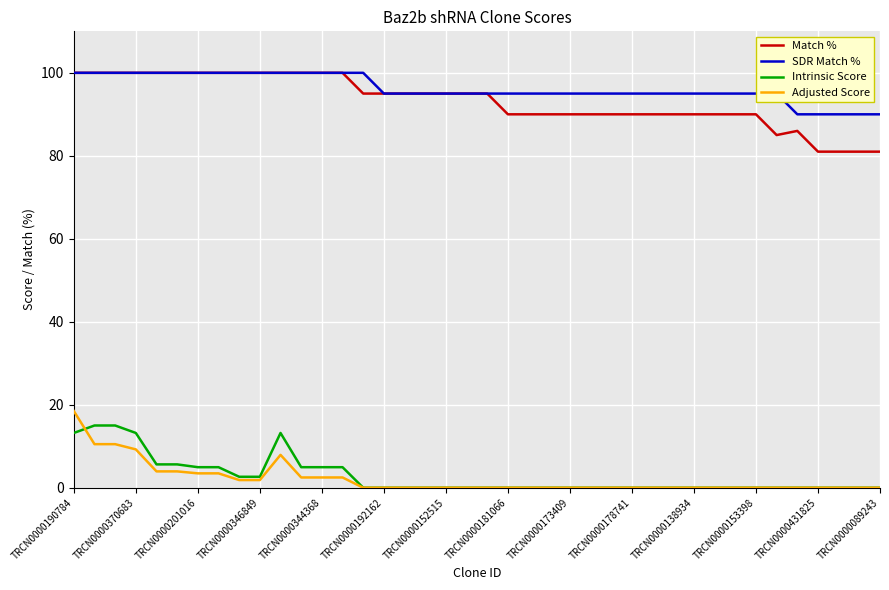

True or false: Intrinsic Score and Match % cross at least once.

False